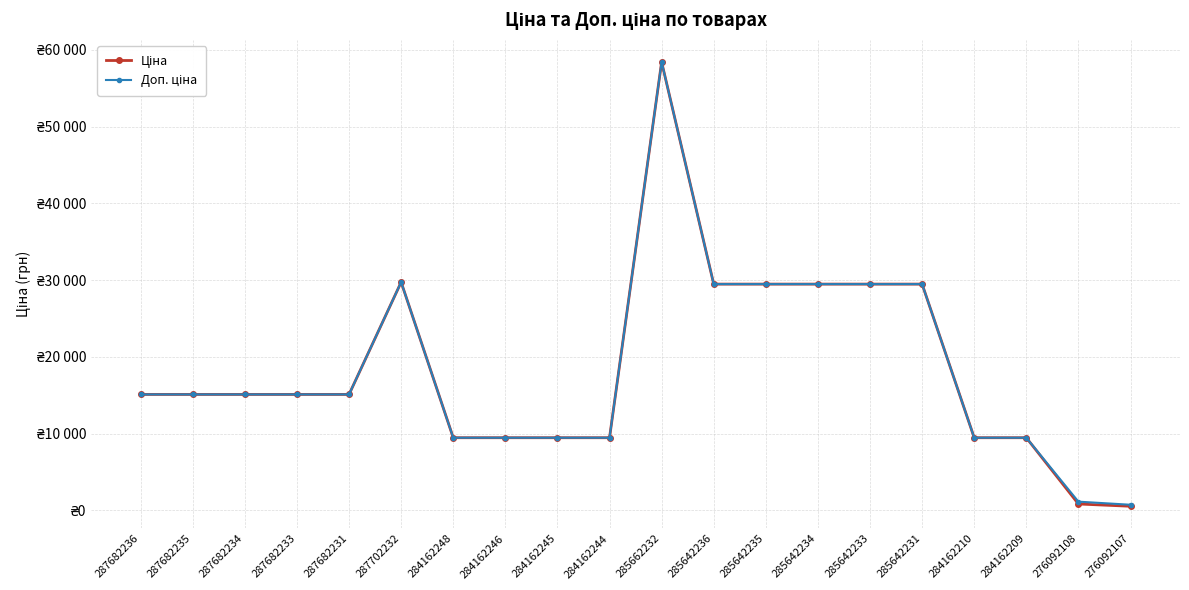

Reading left to right, extract all data points from this chart.

Ціна: 287682236=15120.0	287682235=15120.0	287682234=15120.0	287682233=15120.0	287682231=15120.0	287702232=29747.2	284162248=9480.1	284162246=9480.1	284162245=9480.1	284162244=9480.1	285662232=58426.5	285642236=29491.5	285642235=29491.5	285642234=29491.5	285642233=29491.5	285642231=29491.5	284162210=9480.1	284162209=9480.1	276092108=848.4	276092107=551.5
Доп. ціна: 287682236=15120.0	287682235=15120.0	287682234=15120.0	287682233=15120.0	287682231=15120.0	287702232=29747.2	284162248=9480.1	284162246=9480.1	284162245=9480.1	284162244=9480.1	285662232=58426.5	285642236=29491.5	285642235=29491.5	285642234=29491.5	285642233=29491.5	285642231=29491.5	284162210=9480.1	284162209=9480.1	276092108=1149.7	276092107=747.0